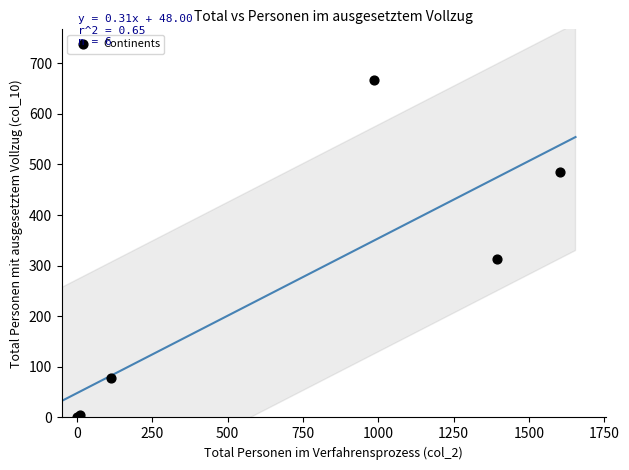

What Y value in the scatter plot is closest to 333?

313